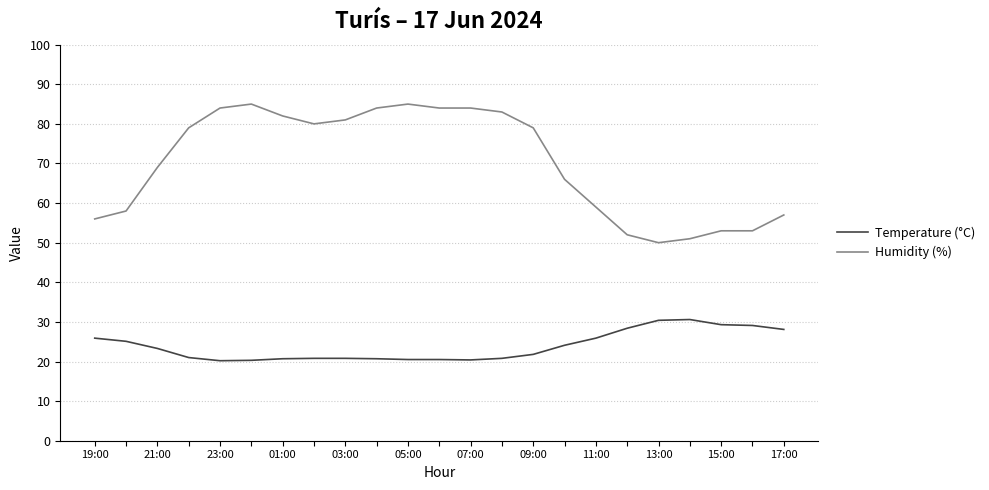

What is the highest value of the Temperature (°C) series?

30.6